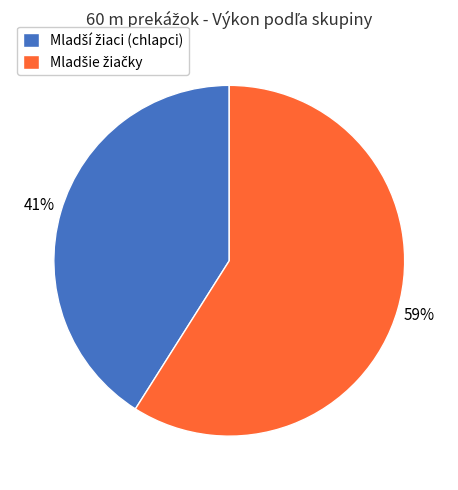

How many slices are in this pie chart?

2